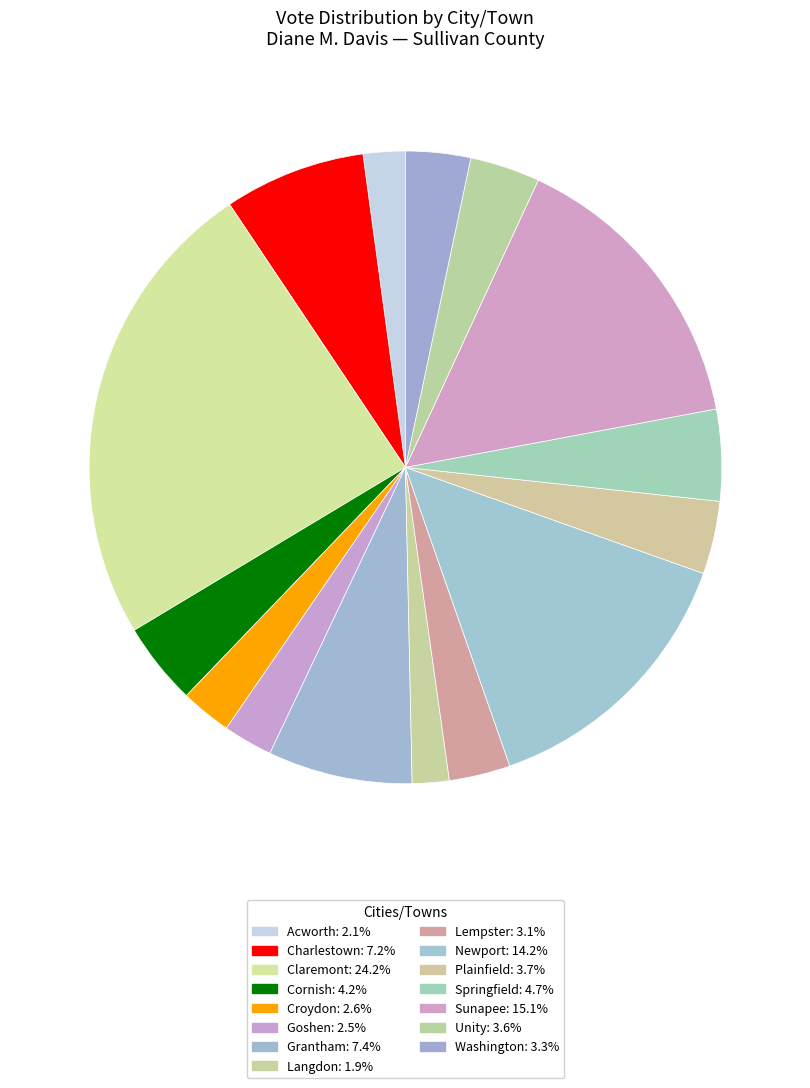

True or false: Acworth accounts for 10% of the total.

False